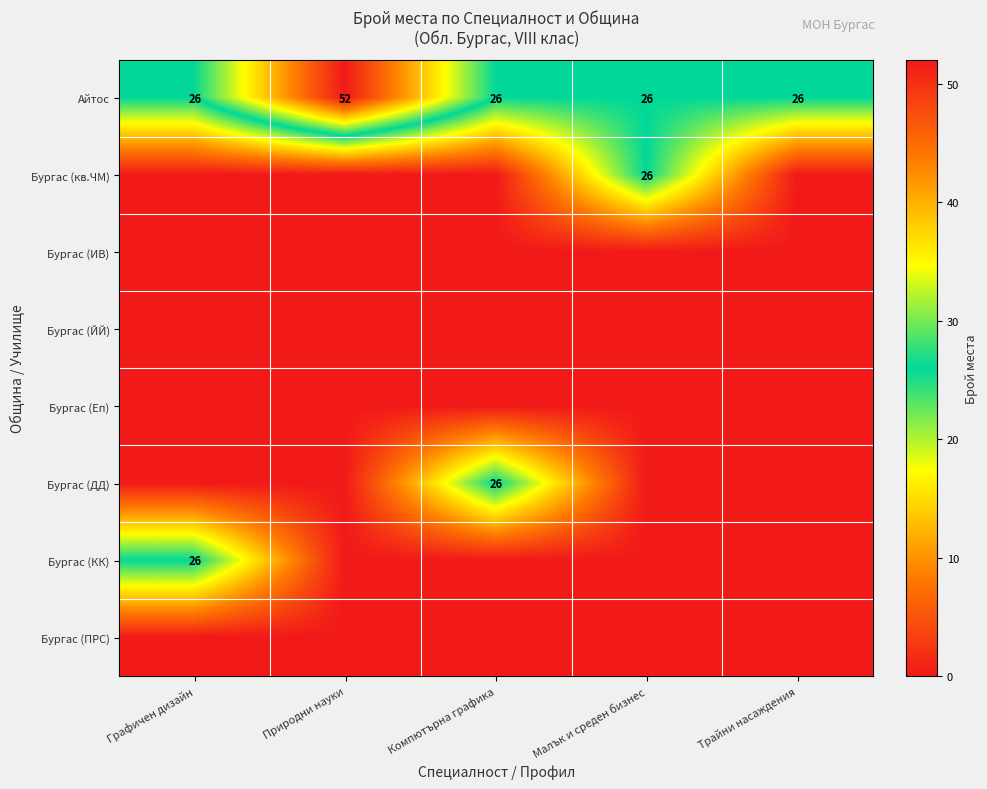

What is the approximate value of Айтос at Компютърна графика, to the nearest 5?

25